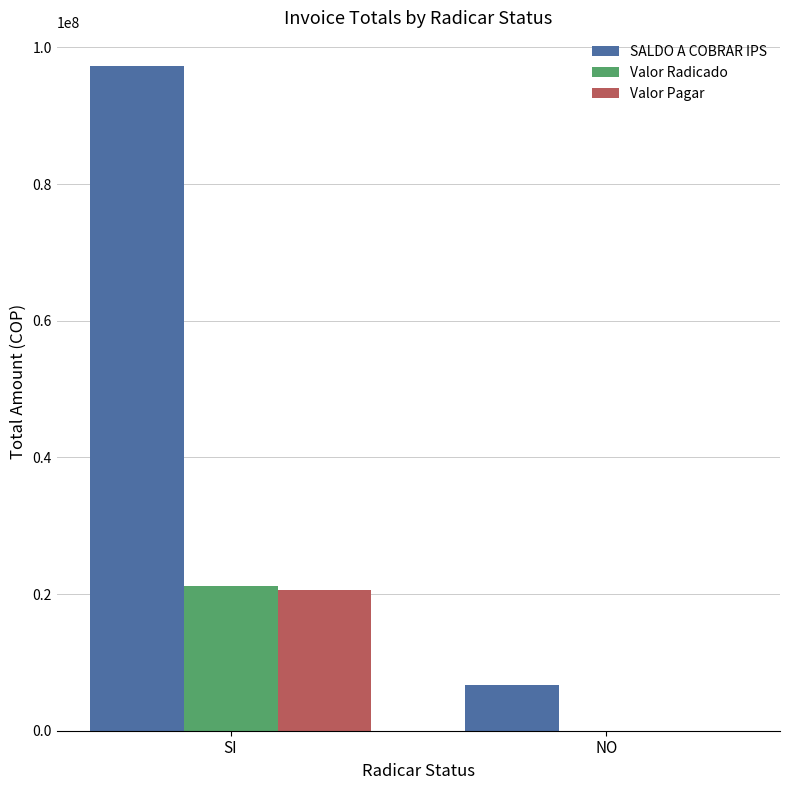

What is the difference between the SALDO A COBRAR IPS values at SI and NO?

90592801